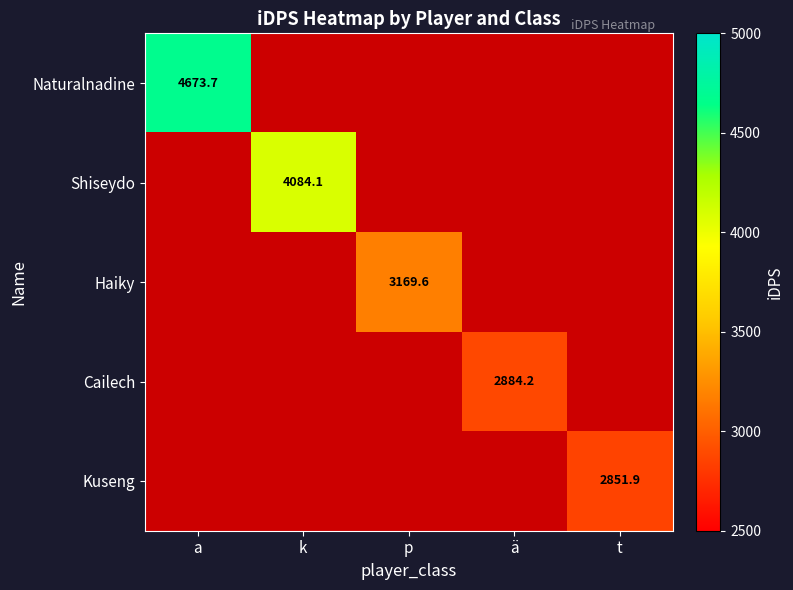

Is it true that Shiseydo equals 5362.7 at k?

False